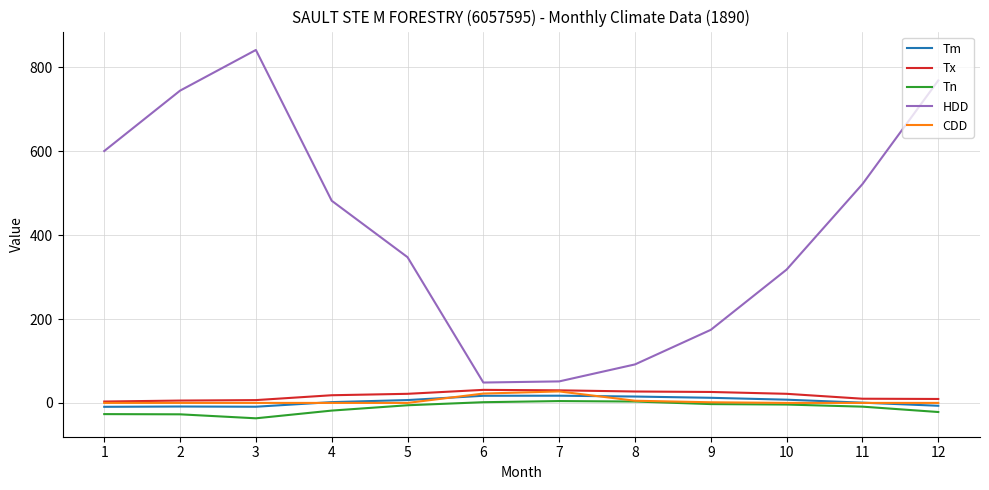

True or false: Tm and Tn intersect in this chart.

False